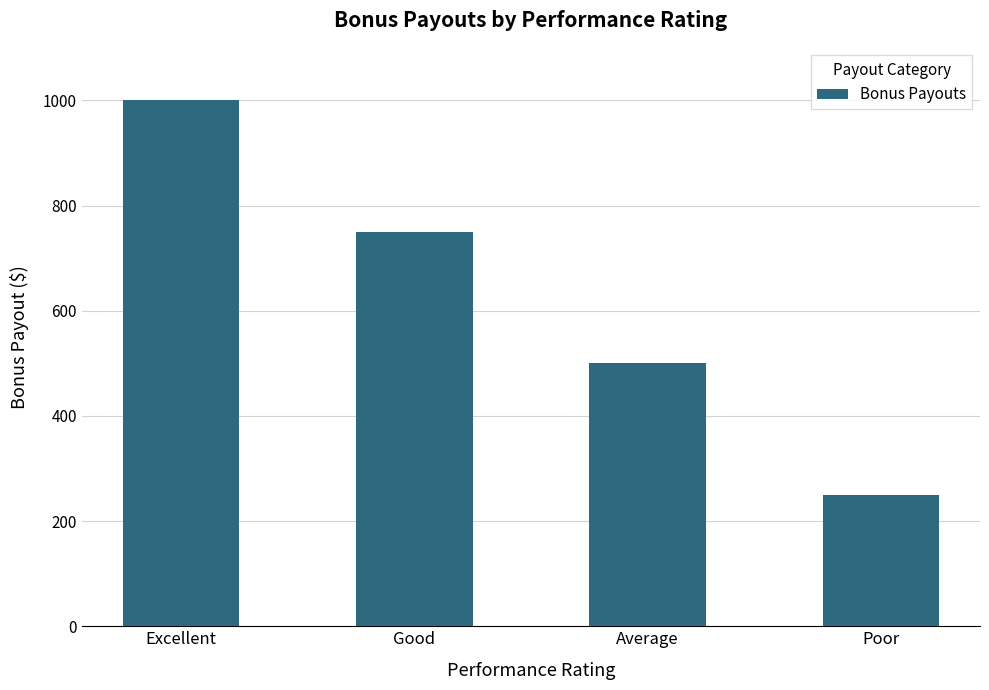

What is the change in value from Excellent to Average?

-500